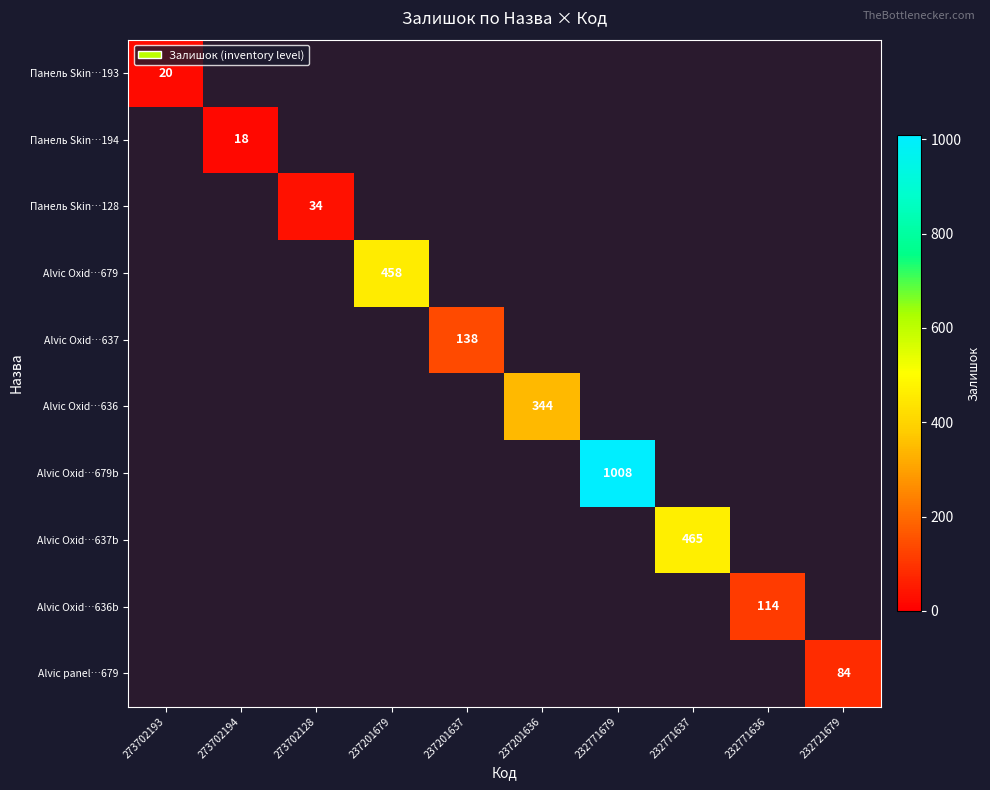

Between 273702194 and 237201636, which is larger?

237201636